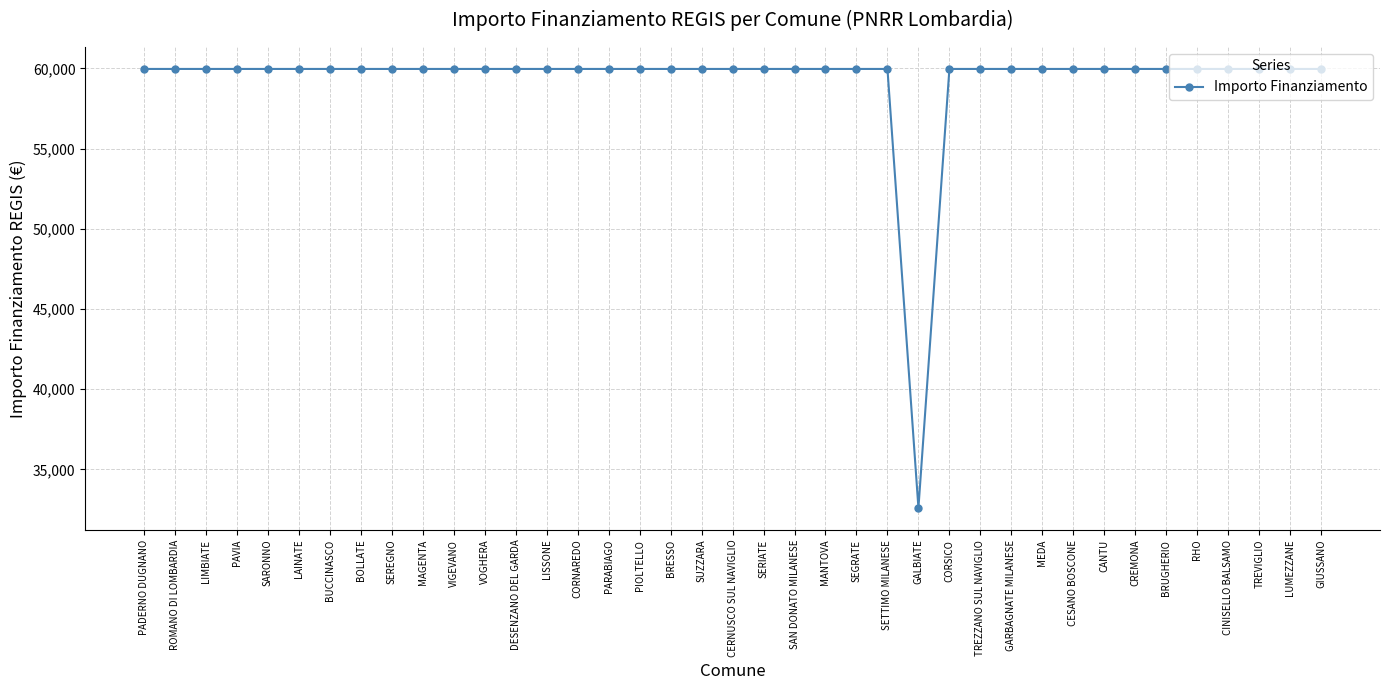

Does the chart have visible grid lines?

Yes